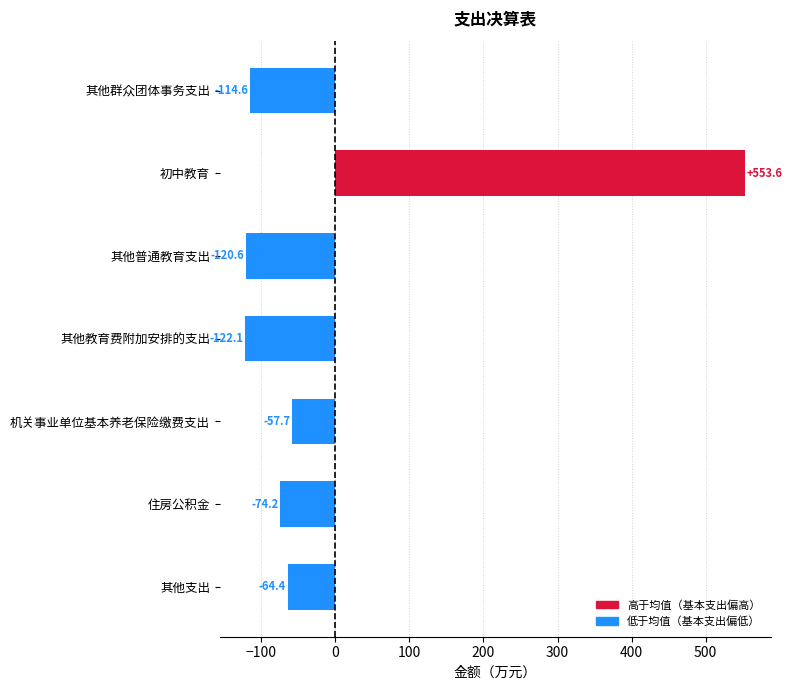

The value at 机关事业单位基本养老保险缴费支出 is -35.3. True or false?

False